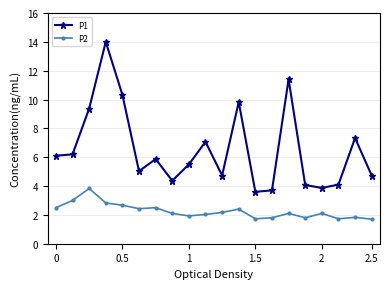

What is the highest value of the P1 series?

14.0